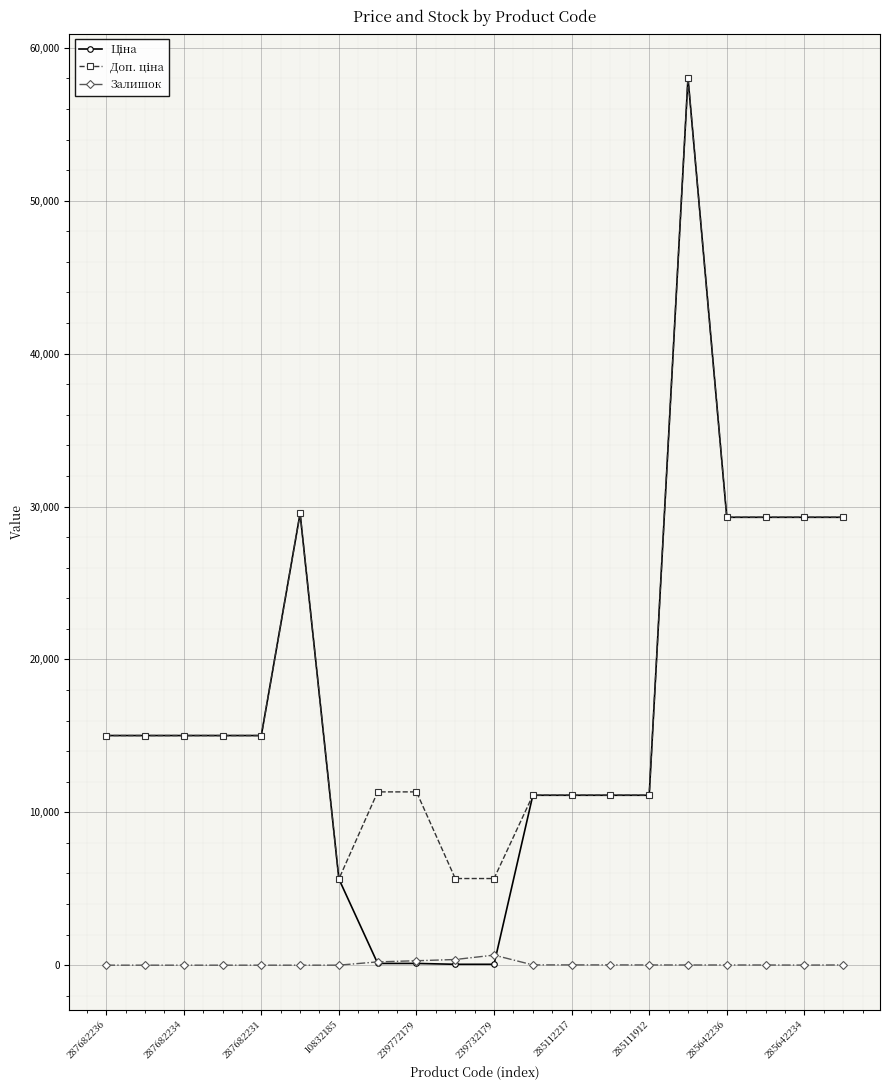

At how many categories does at least one series exceed 7319?

17